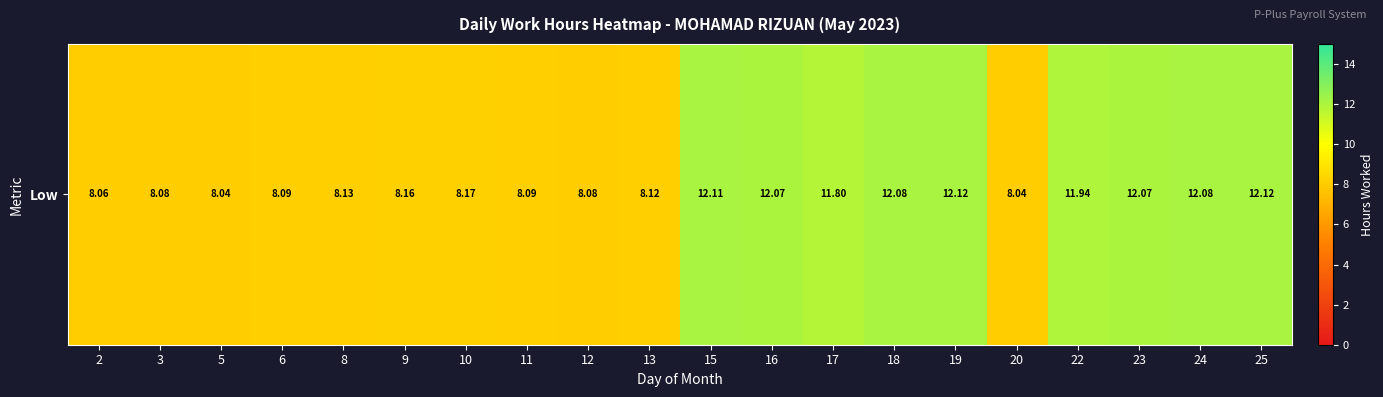

Where is the data nearest to the value 10?

17